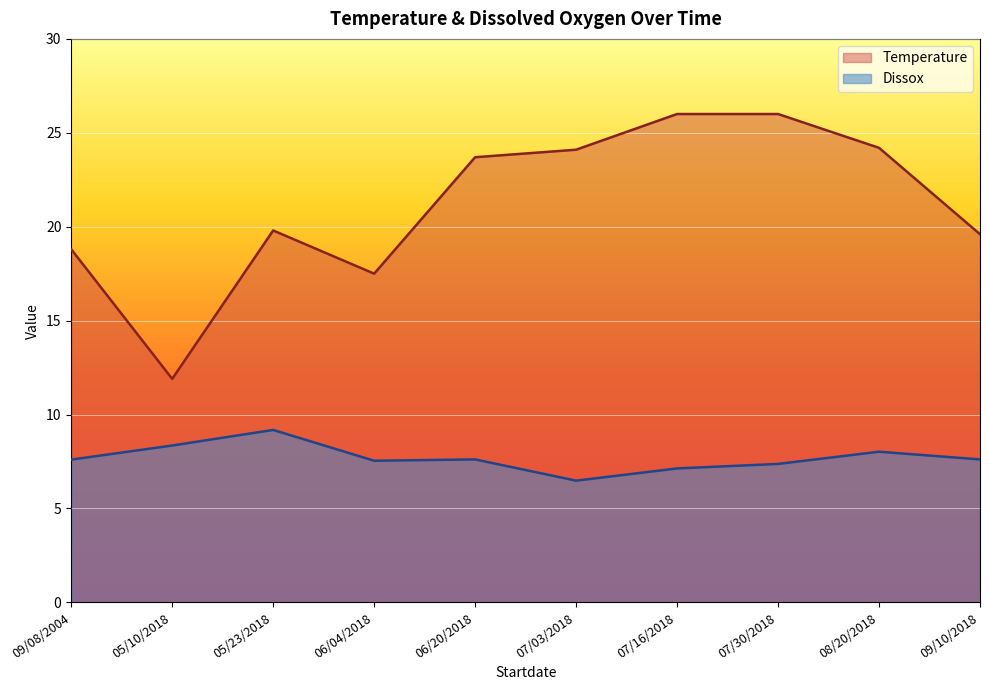

Does the chart display data point markers on the line(s)?

No